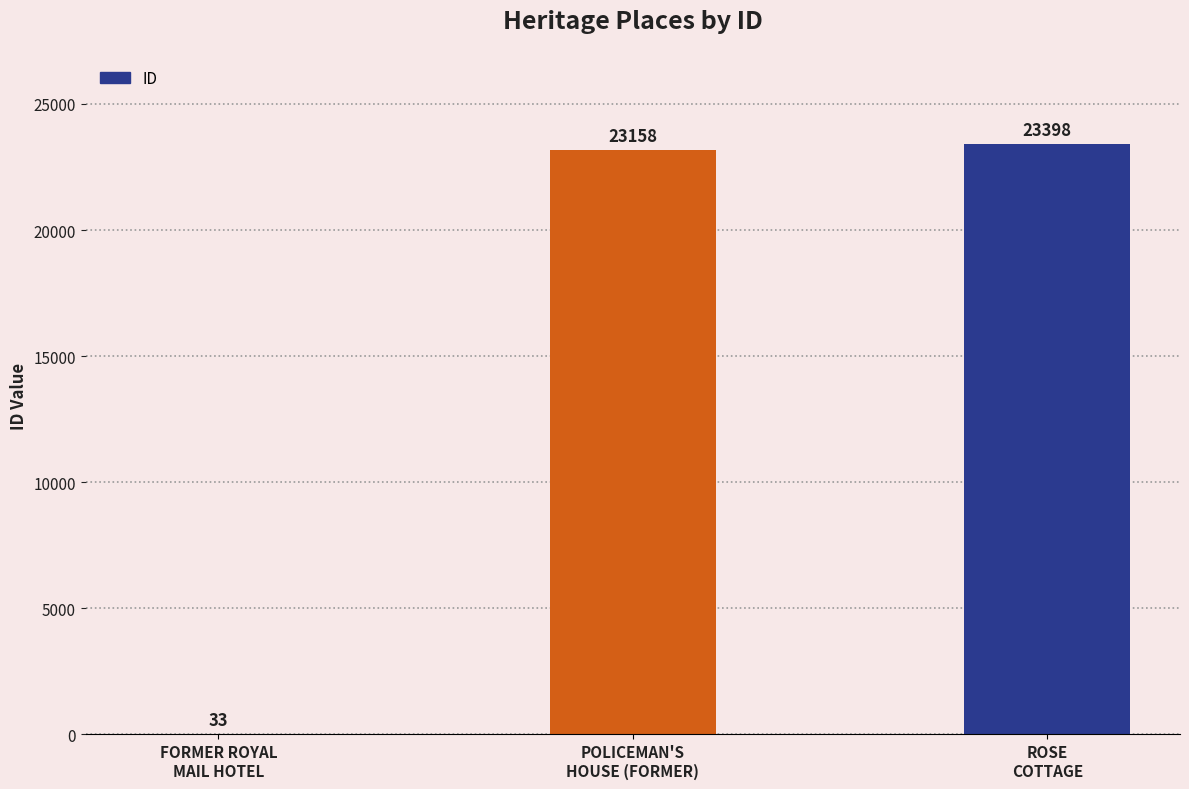

The value at ROSE
COTTAGE is 23398. True or false?

True